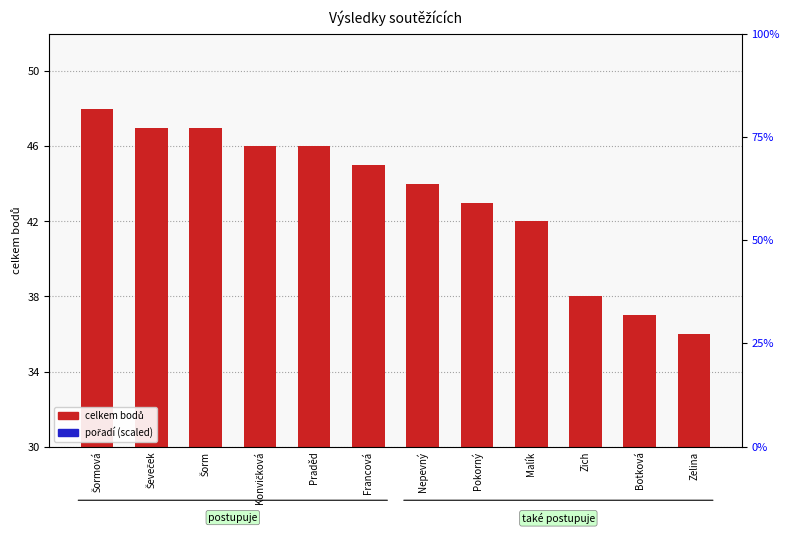

Reading left to right, extract all data points from this chart.

celkem bodů: Šormová=48	Ševeček=47	Šorm=47	Konvičková=46	Praděd=46	Francová=45	Nepevný=44	Pokorný=43	Malík=42	Zich=38	Botková=37	Zelina=36
pořadí (scaled): Šormová=3	Ševeček=3	Šorm=3	Konvičková=3	Praděd=3	Francová=3	Nepevný=3	Pokorný=3	Malík=3	Zich=3	Botková=3	Zelina=3